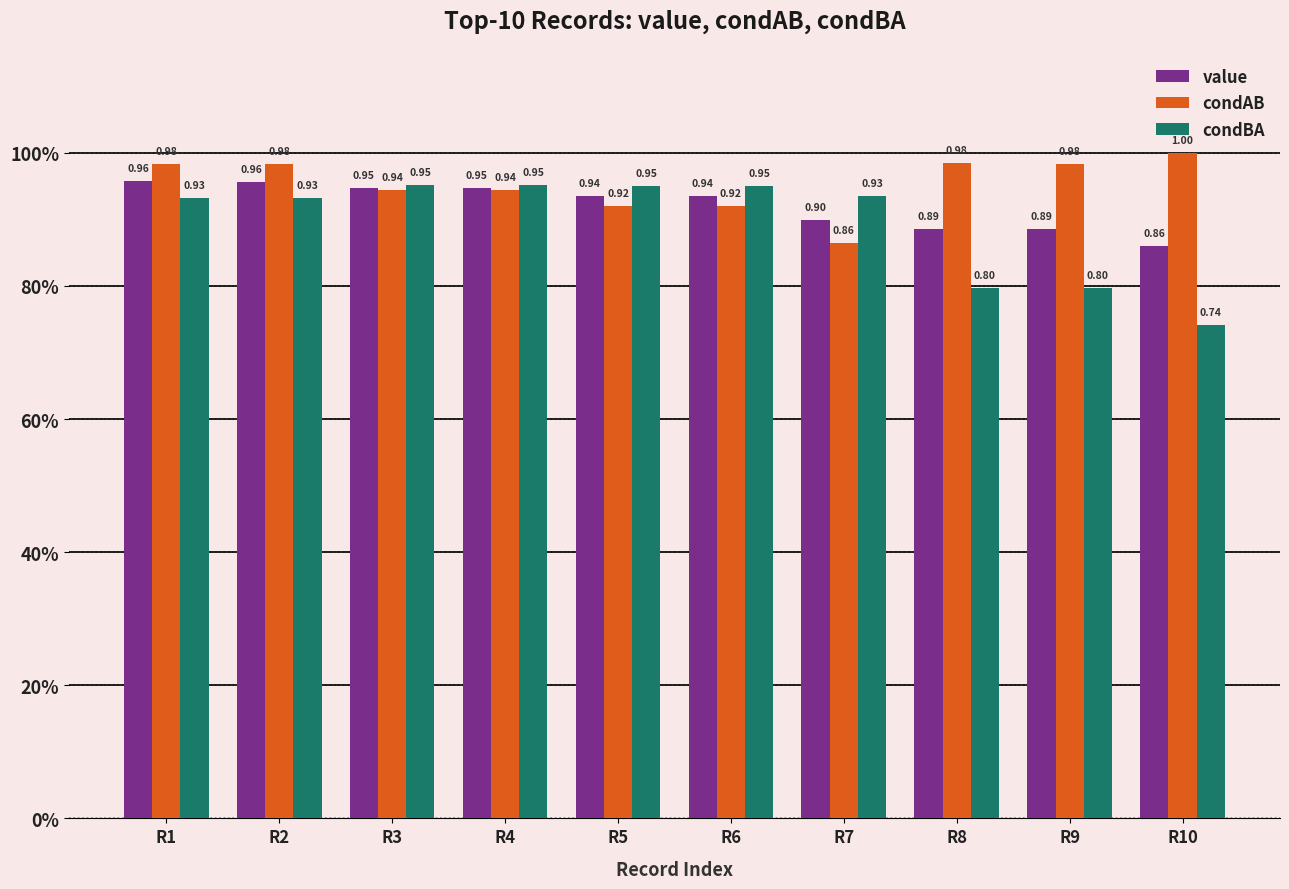

What is the maximum value for condAB?

1.0